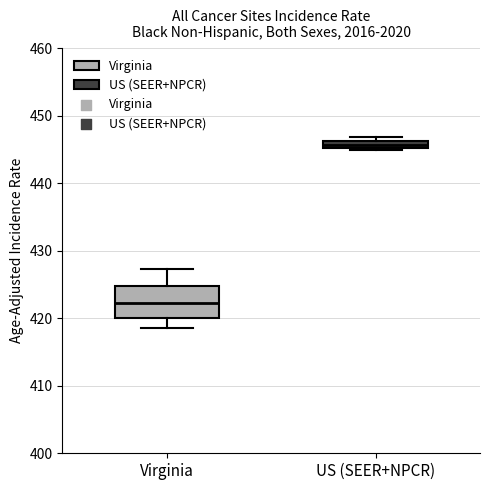

Where does the lower whisker of the box for Virginia end on the y-axis? The values are not printed on the chart, so give them approximately, as read against the axis.

419